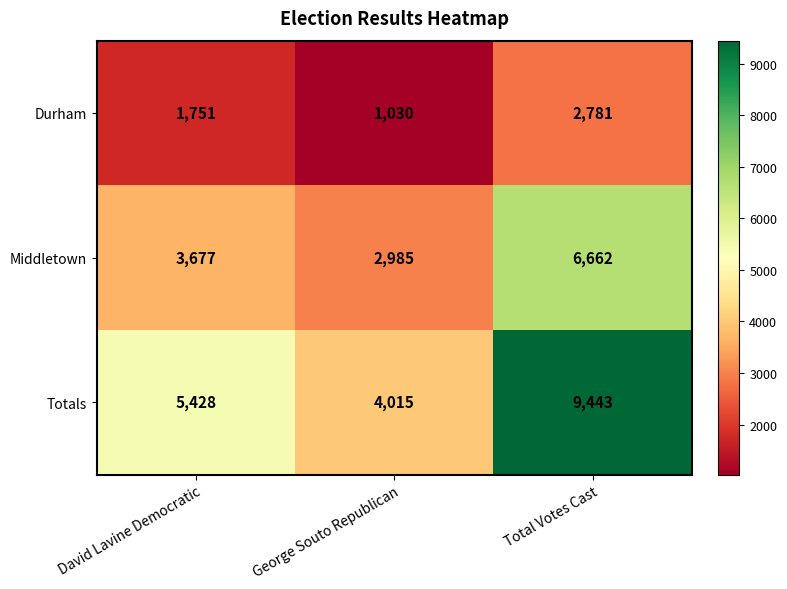

Which series has the largest total across all categories?

Totals